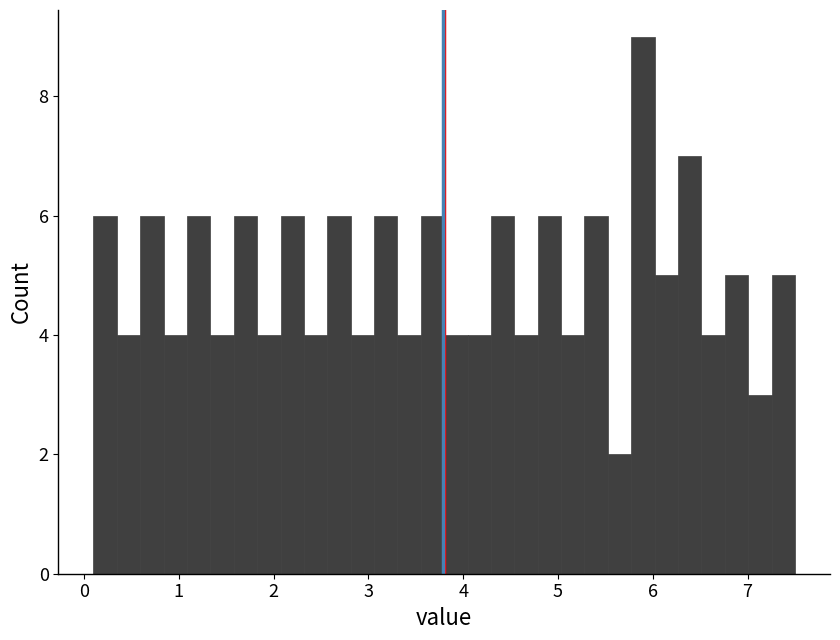

Read against the x-axis, roughly where is the centre of the tallest bar?

5.9